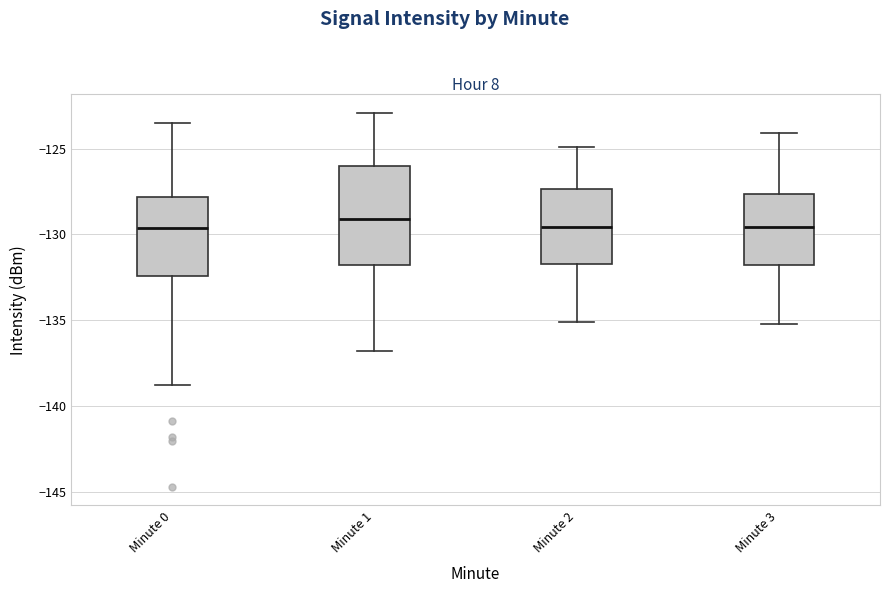

Reading left to right, transcribe this box plot: for each box, give where its median line is, the range the box spans, and where its two whiskers end, as read against the y-axis. The values are not printed on the chart, so give them approximately, as read against the axis.

Minute 0: median -129.5, box -132.5 to -128.0, whiskers -139.0 to -123.5
Minute 1: median -129.0, box -132.0 to -126.0, whiskers -137.0 to -123.0
Minute 2: median -129.5, box -131.5 to -127.5, whiskers -135.0 to -125.0
Minute 3: median -129.5, box -132.0 to -127.5, whiskers -135.0 to -124.0